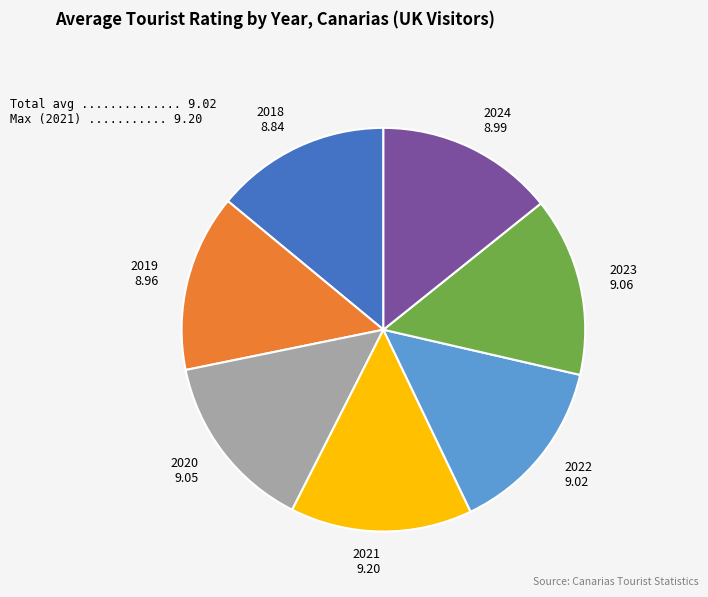

What is the ratio of the value at 2024 8.99 to the value at 2023 9.06?

1.0